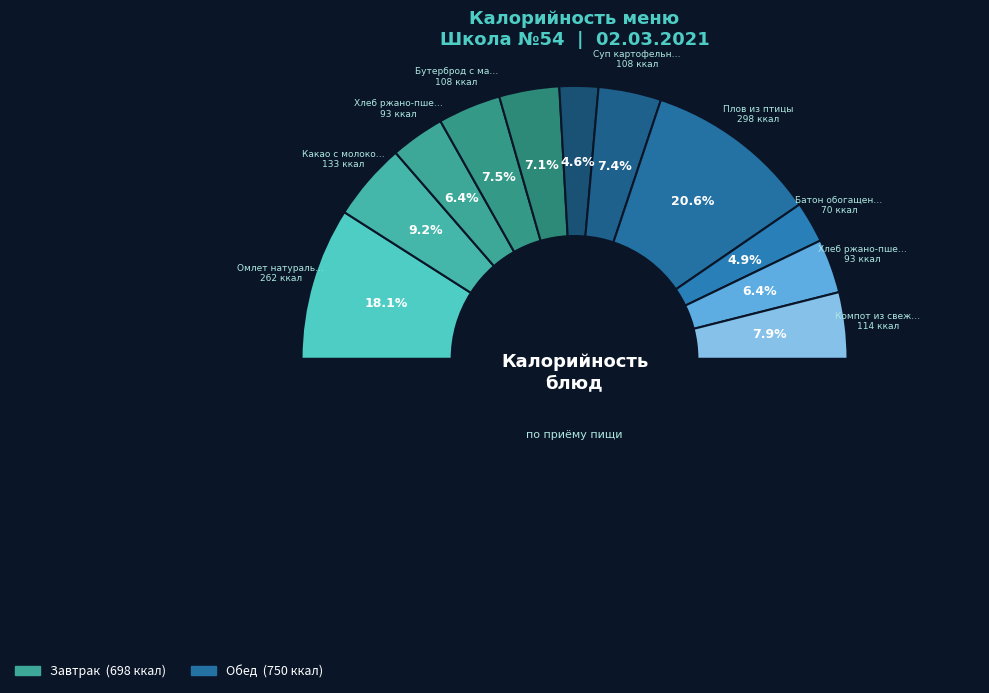

Which category has the biggest portion of the pie?

Плов из птицы